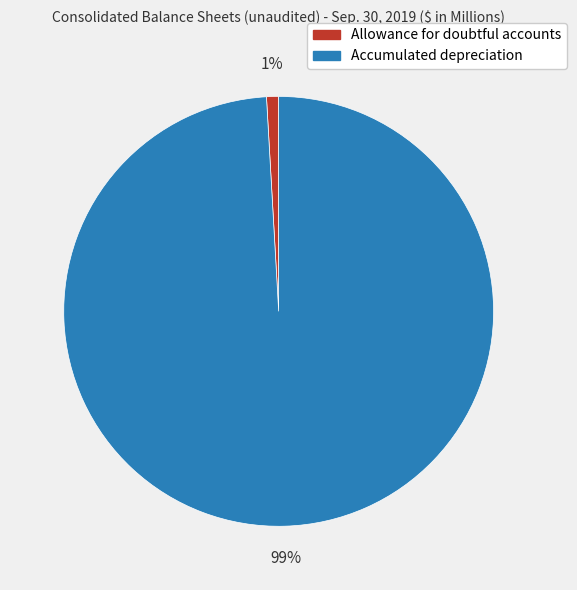

What is the largest slice in the pie chart?

Accumulated depreciation